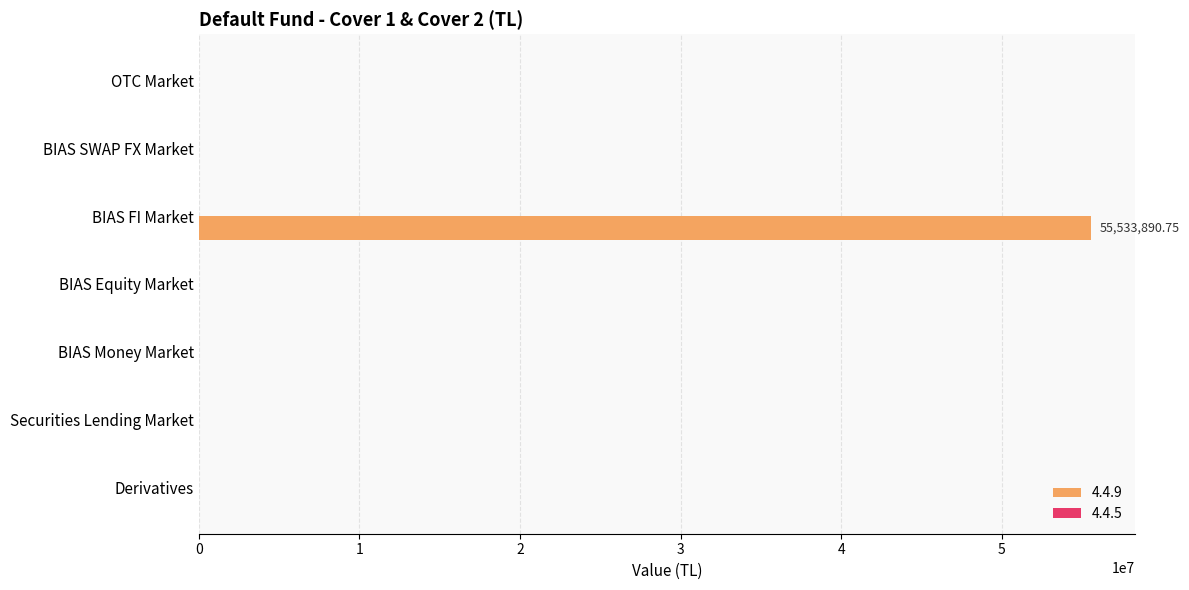

What is the sum of all values?

55533890.7